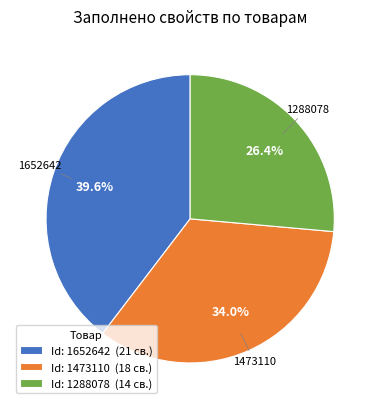

What is the smallest slice in the pie chart?

Id: 1288078 (14 св.)